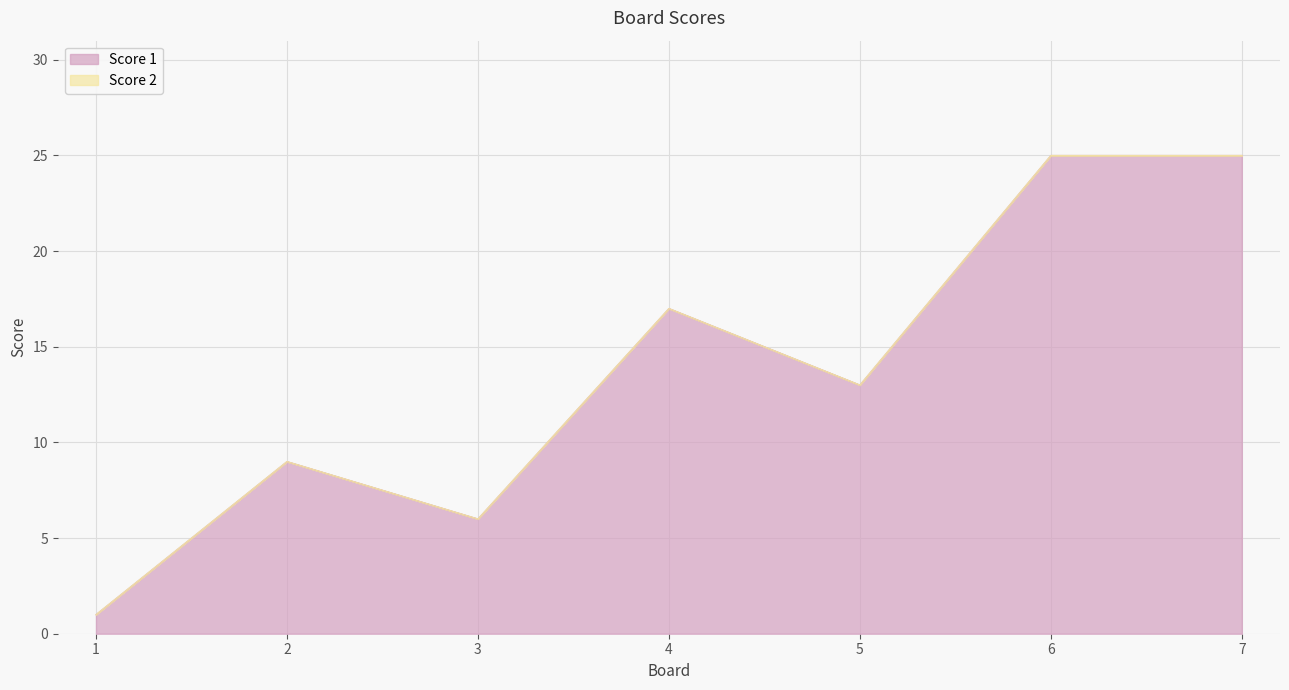

True or false: there are more than 1 points higher than both neighbors.

True